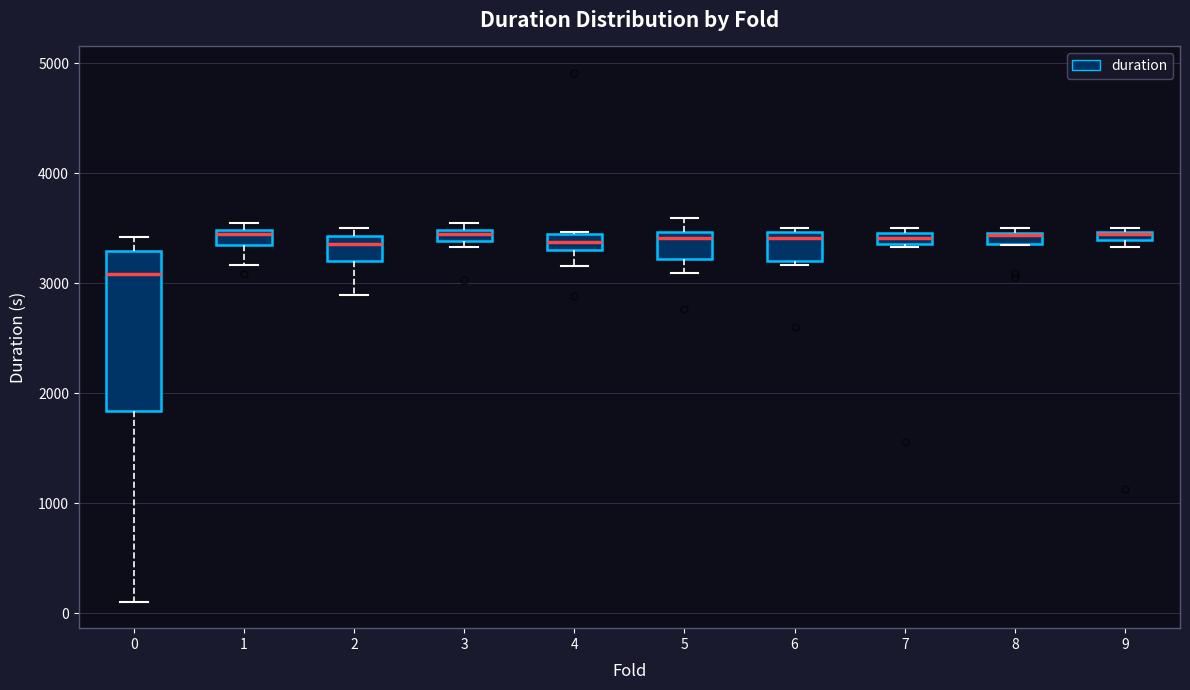

Where is the upper edge of the box at x = 4 on the y-axis? The values are not printed on the chart, so give them approximately, as read against the axis.

3400